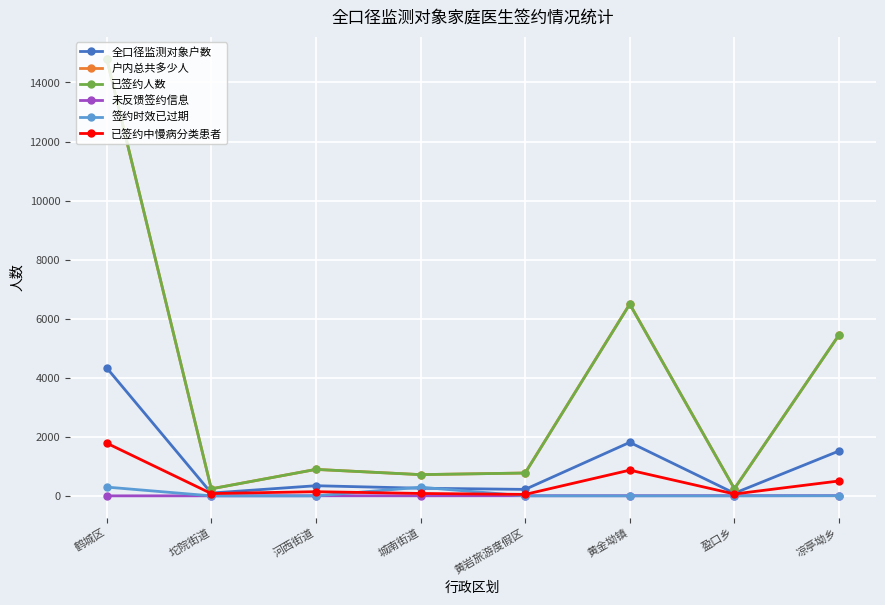

Is it true that 已签约人数 equals 14809 at 鹤城区?

True